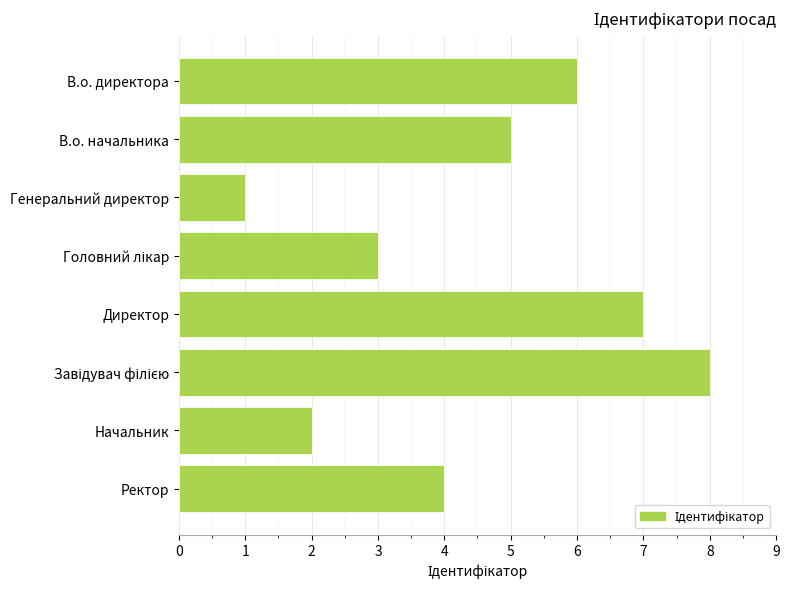

The chart shows a value of 9 at В.о. начальника. True or false?

False